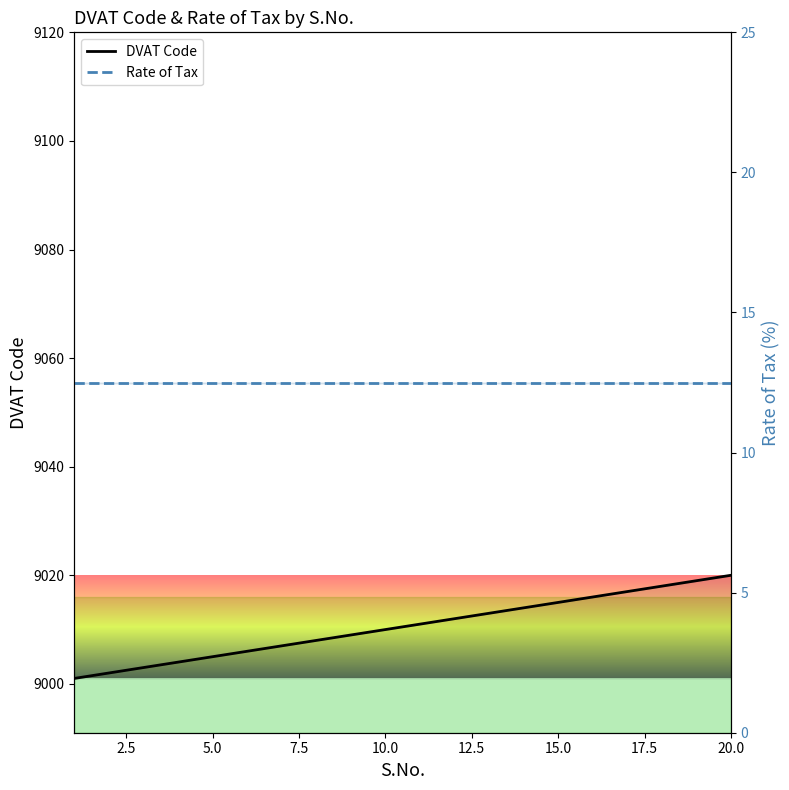

What is the difference between the maximum and minimum values in the DVAT Code series?

19.0